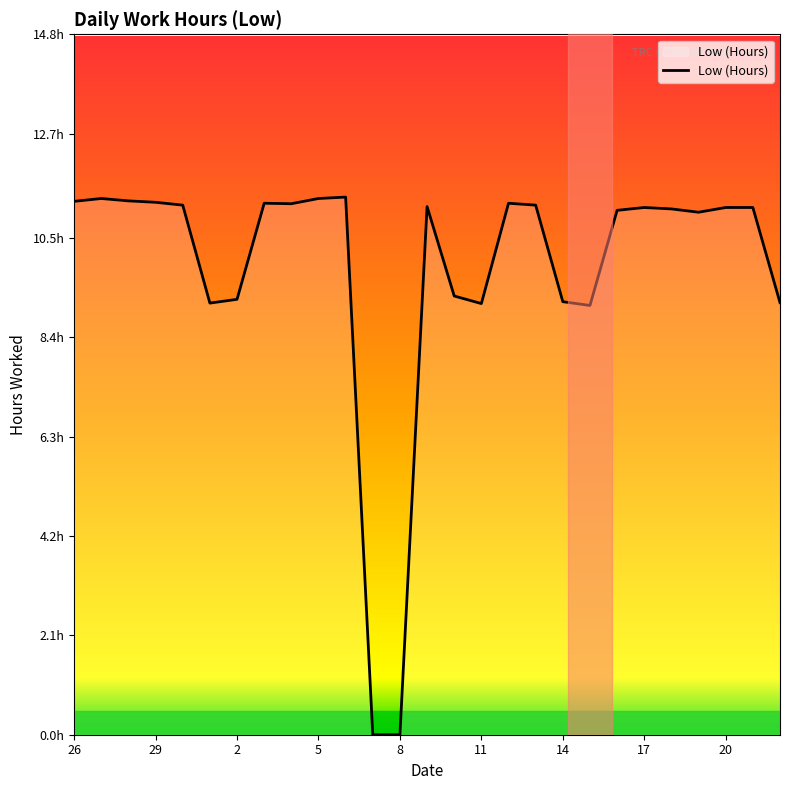

Does the chart have visible grid lines?

No